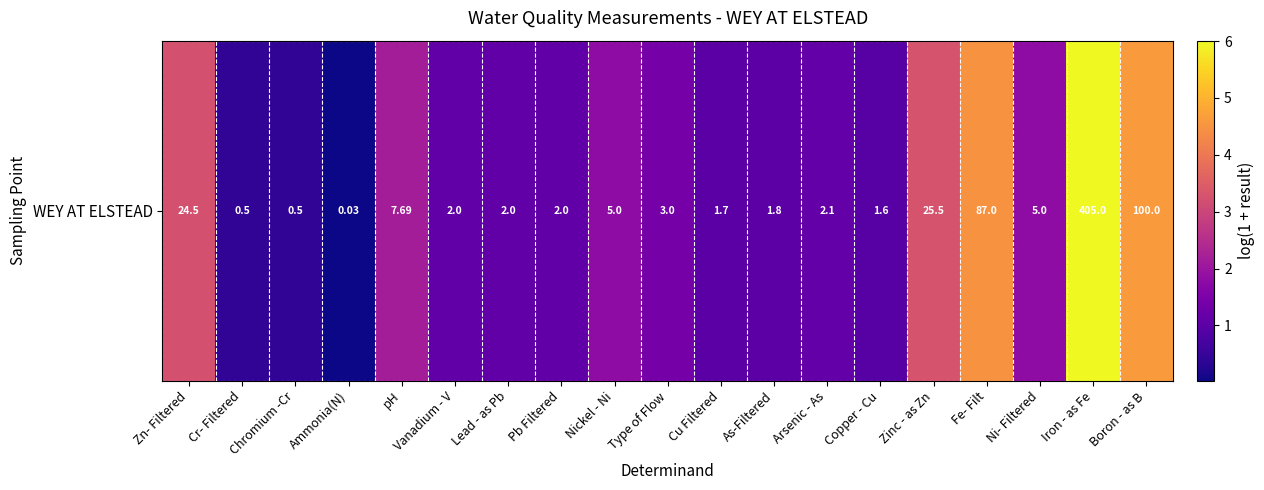

List the labels in order of value, smallest first.

Ammonia(N), Cr- Filtered, Chromium -Cr, Copper - Cu, Cu Filtered, As-Filtered, Vanadium - V, Lead - as Pb, Pb Filtered, Arsenic - As, Type of Flow, Nickel - Ni, Ni- Filtered, pH, Zn- Filtered, Zinc - as Zn, Fe- Filt, Boron - as B, Iron - as Fe